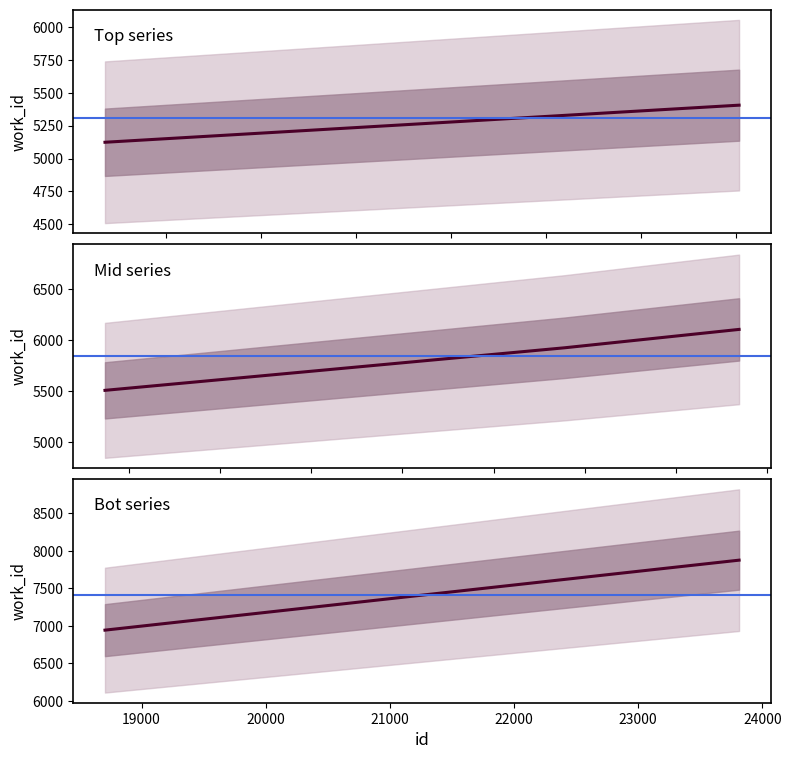

True or false: the data has more than 2 interior local peaks.

False